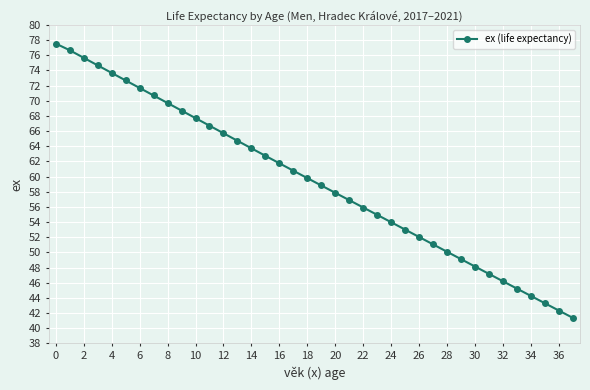

What is the maximum value shown in the chart?

77.5